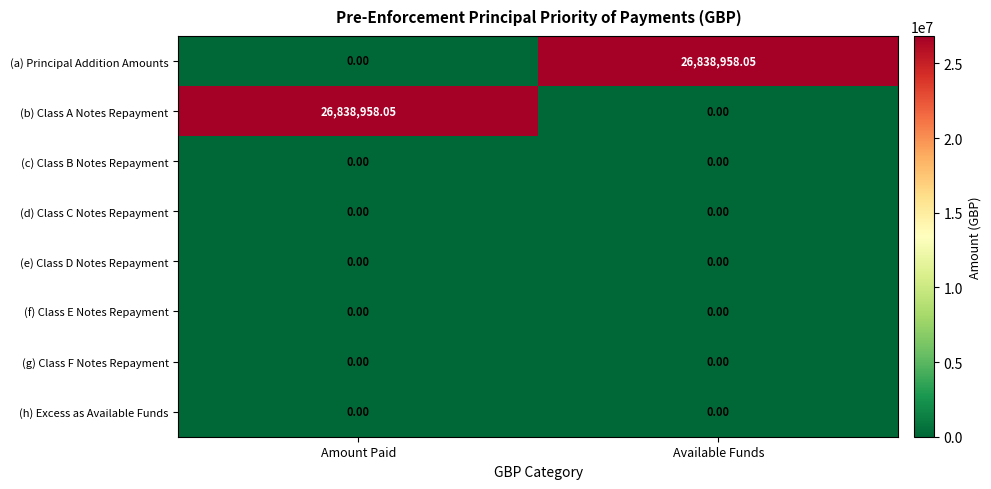

What is the difference between the highest and lowest values at Amount Paid?

26838958.1